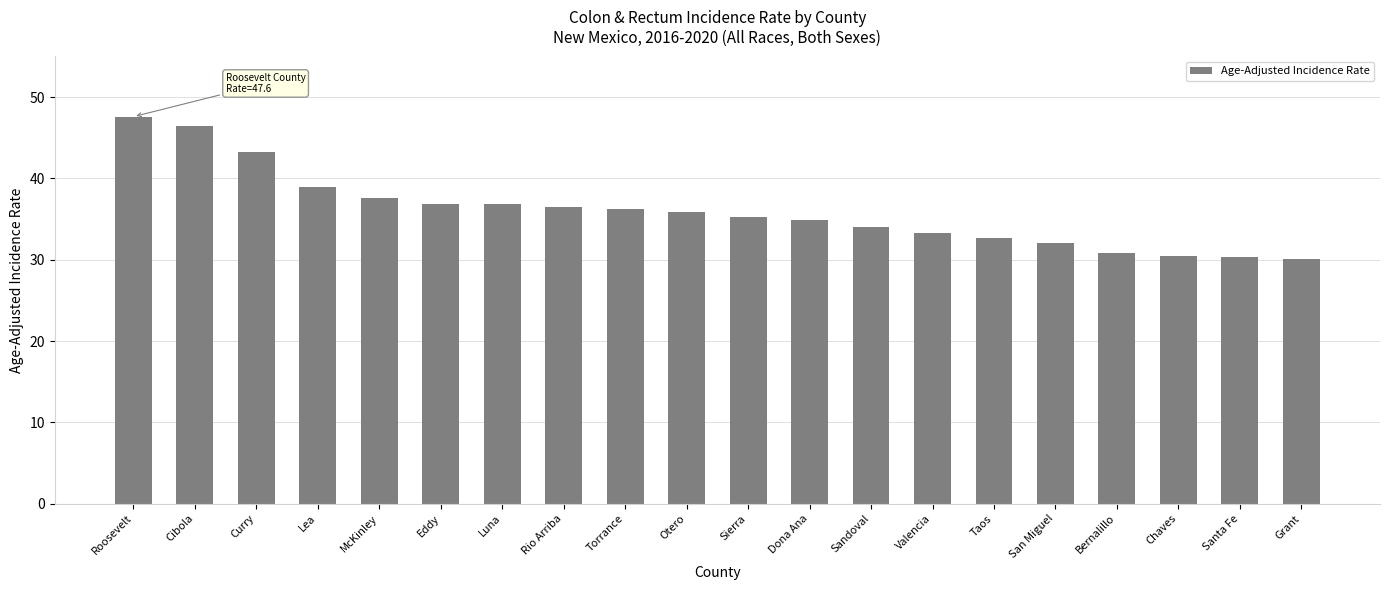

What is the smallest value displayed?

30.1